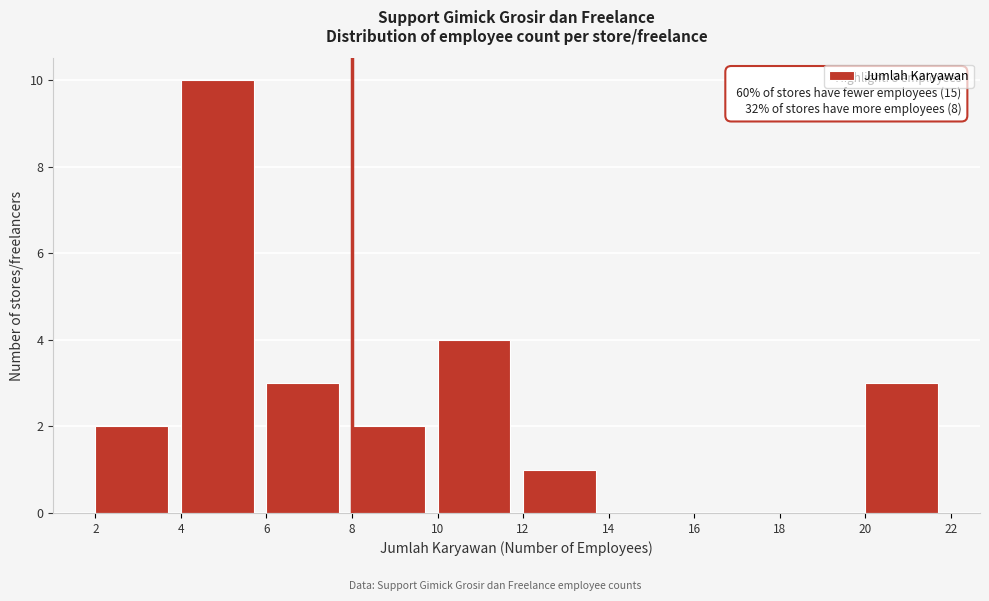

Which range on the x-axis has the tallest bar?

4 to 6